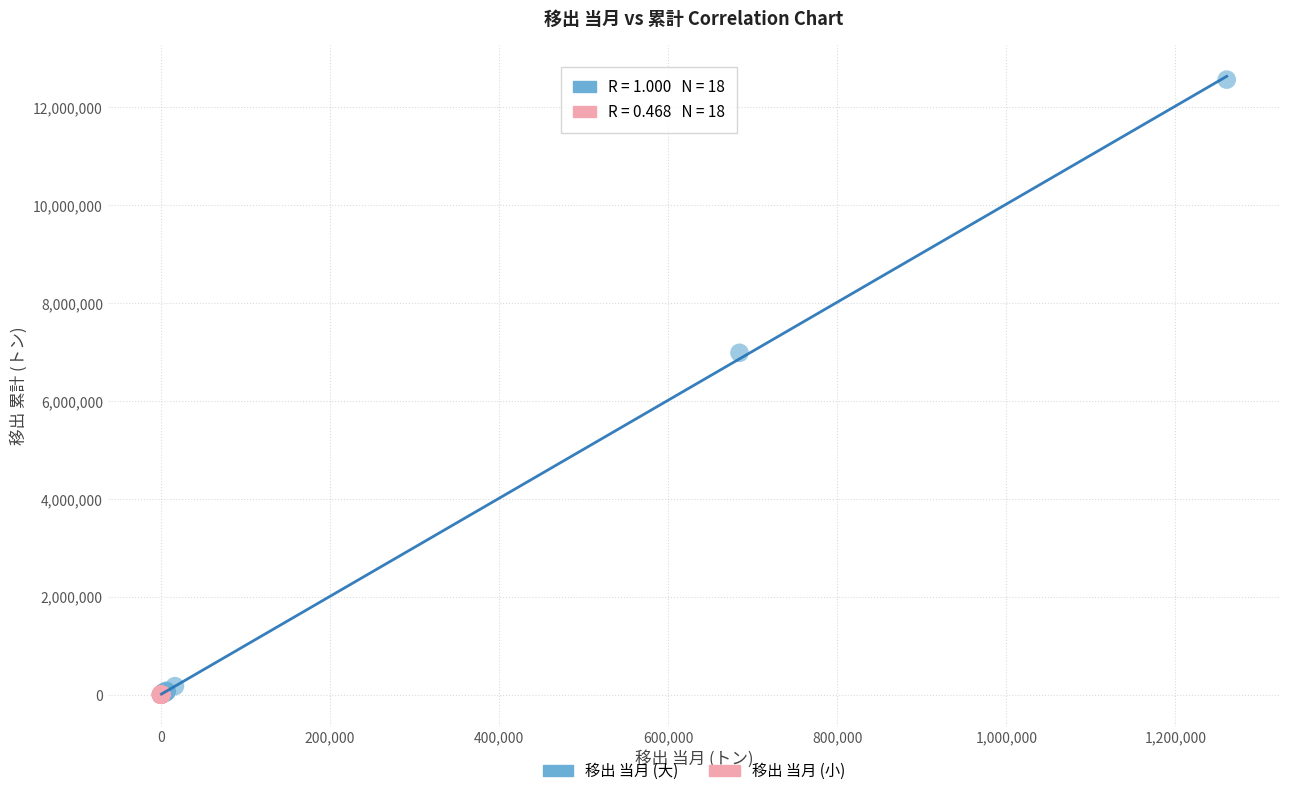

Which series has the largest Y range (max minus min)?

移出 当月 (大)